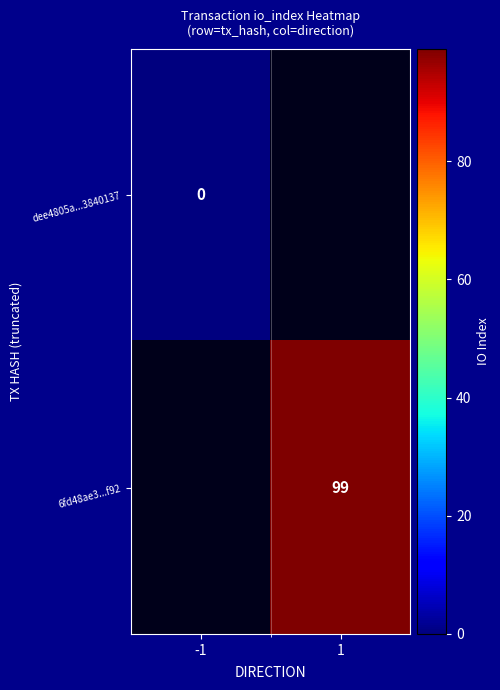

The 6fd48ae3...f92 series shows 99 at 1. True or false?

True